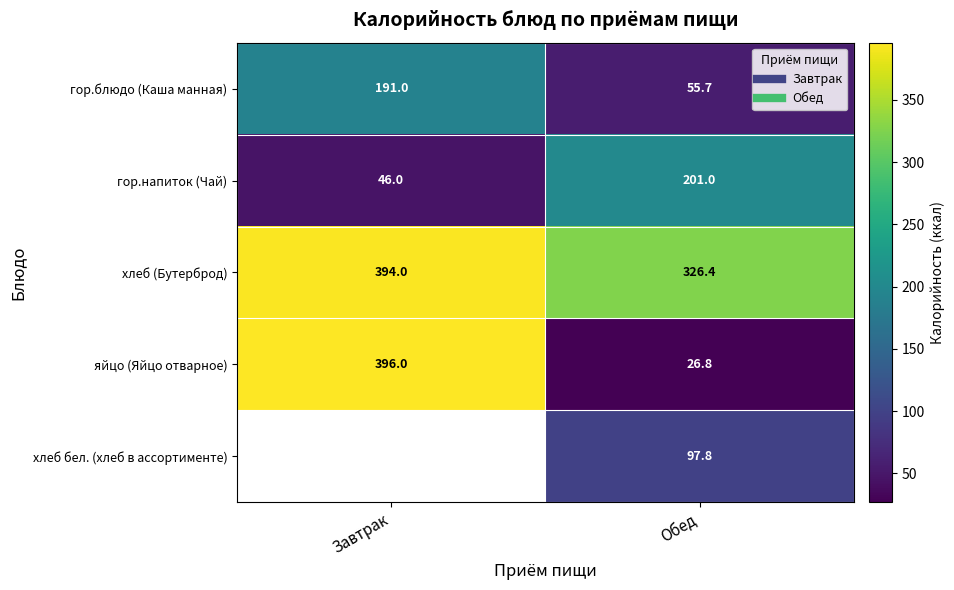

List the labels in order of хлеб бел. (хлеб в ассортименте) value, largest first.

Завтрак, Обед